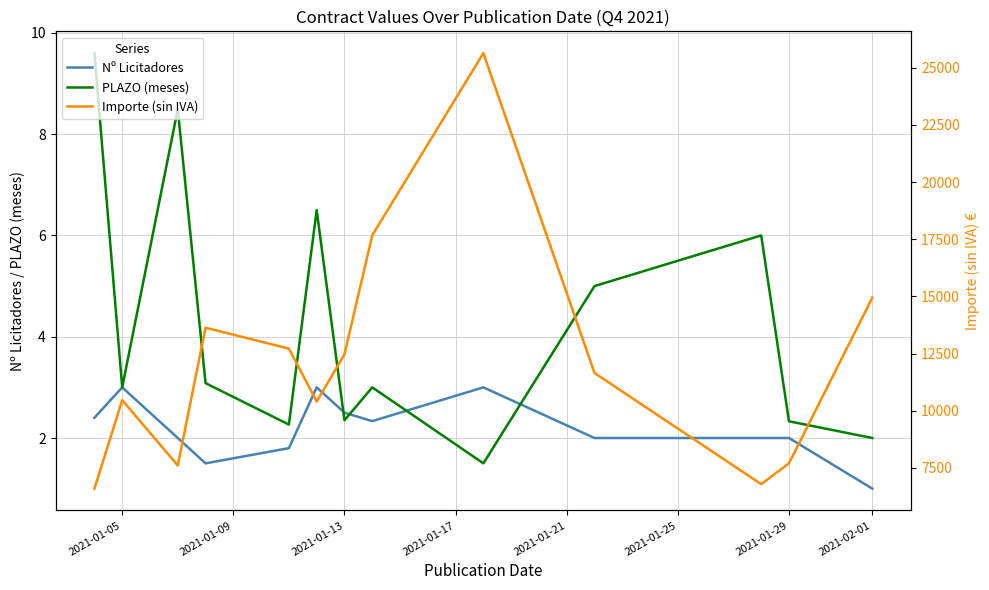

The PLAZO (meses) series shows 2.0 at 2021-02-01. True or false?

True